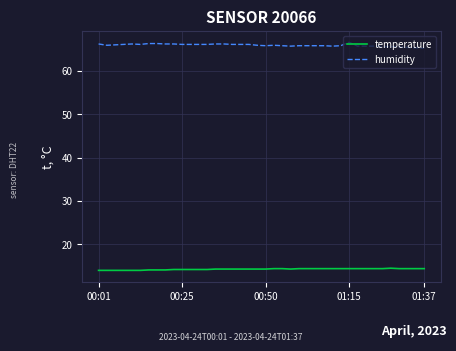

What is the highest value of the temperature series?

14.5